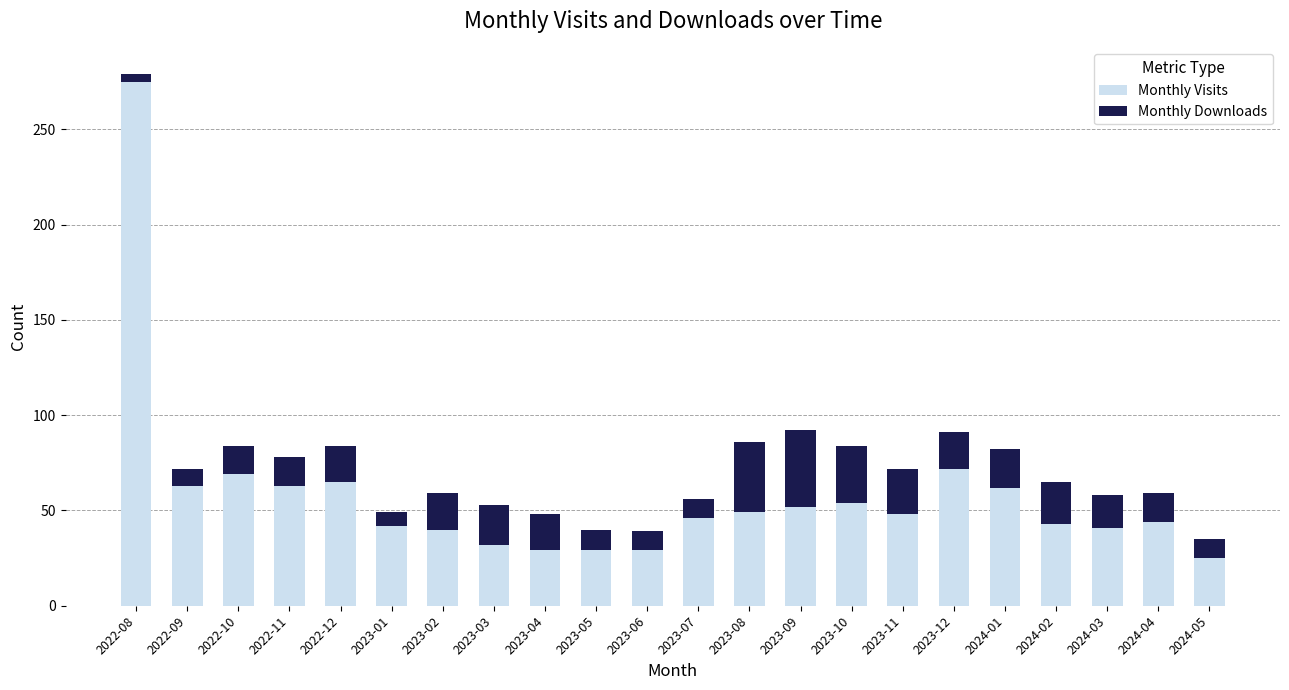

What value does the Monthly Visits series have at 2023-03, to the nearest 5?

30